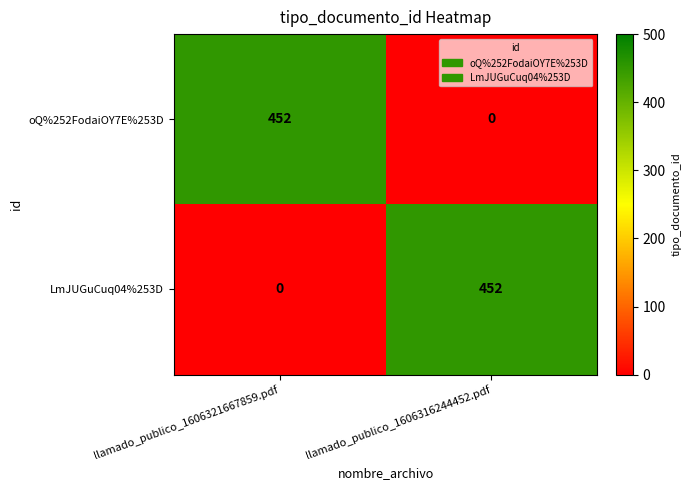

List the labels in order of oQ%252FodaiOY7E%253D value, largest first.

llamado_publico_1606321667859.pdf, llamado_publico_1606316244452.pdf